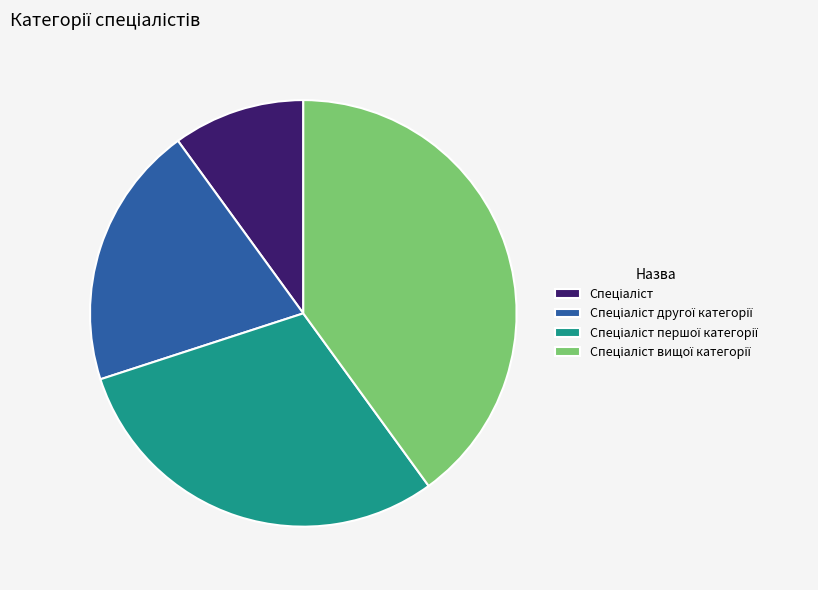

Is there any slice that represents more than half of the pie?

No